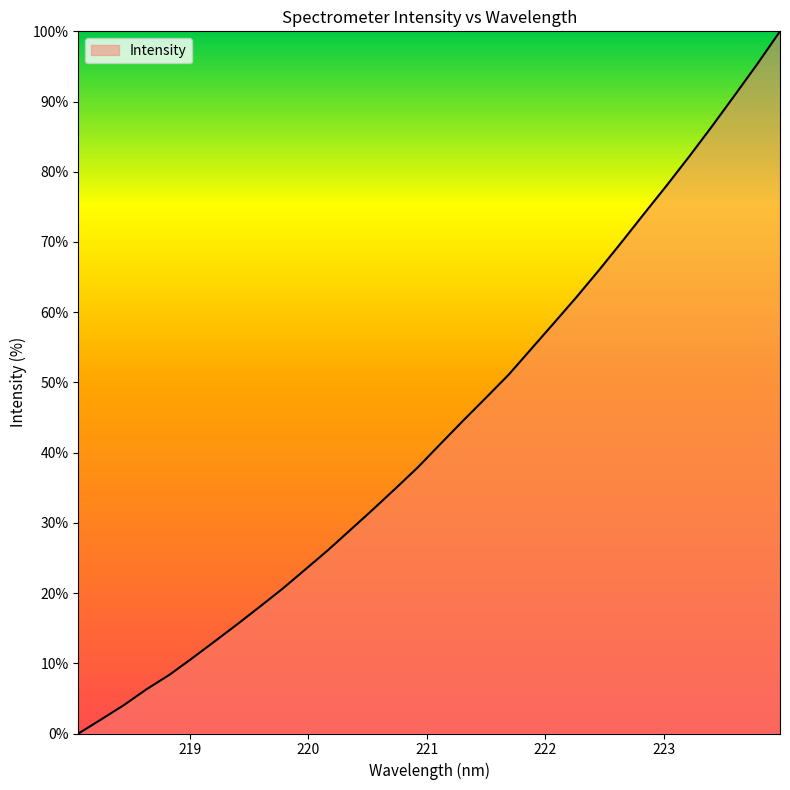

What is the difference between the maximum and minimum values?

100.0